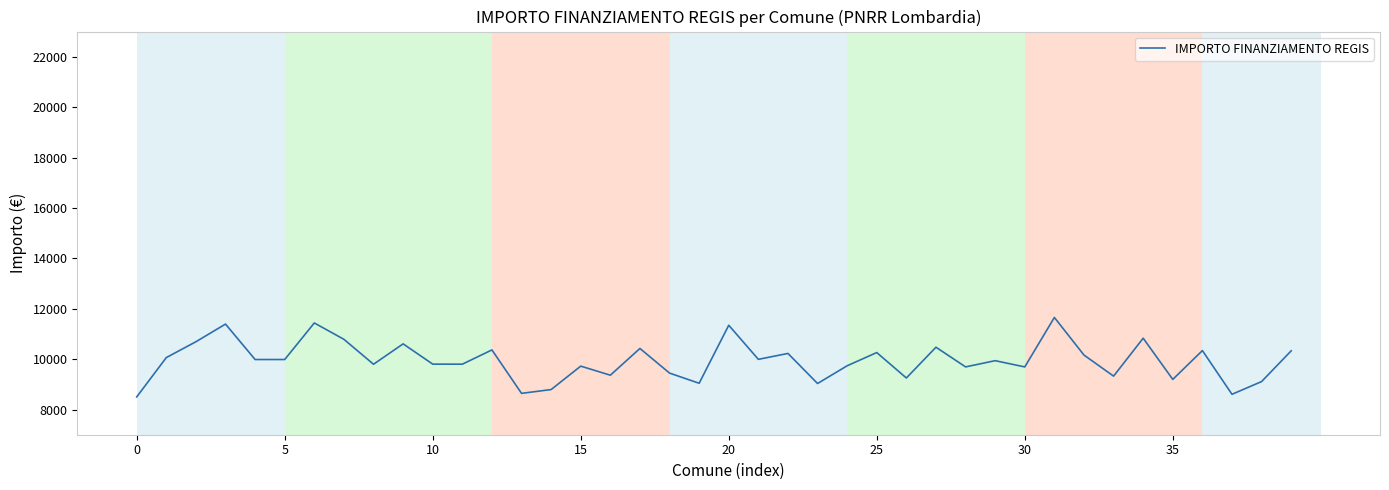

What is the minimum value shown in the chart?

8500.0